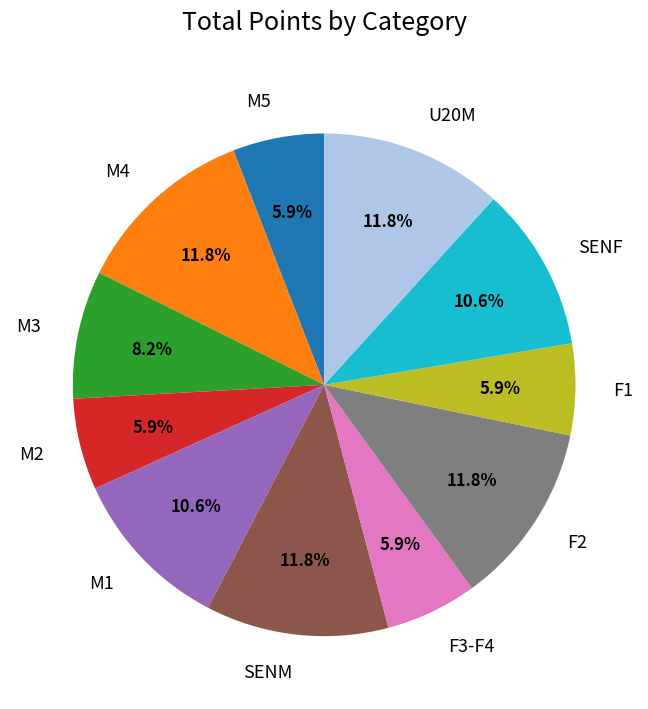

The M2 slice represents 1% of the pie. True or false?

False